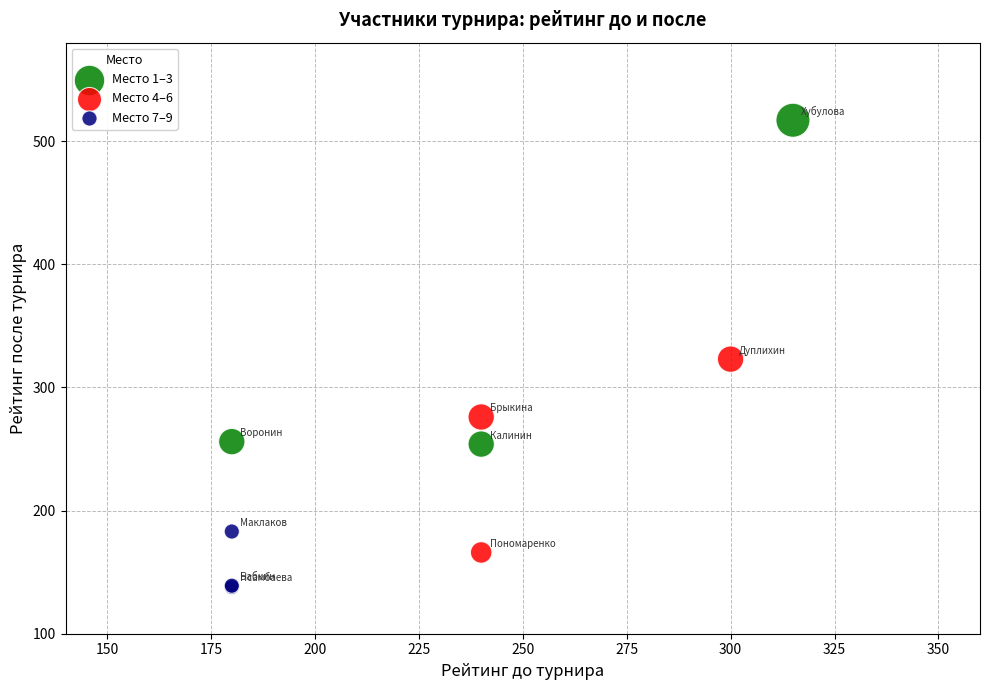

Which series reaches the maximum Y coordinate?

Место 1–3